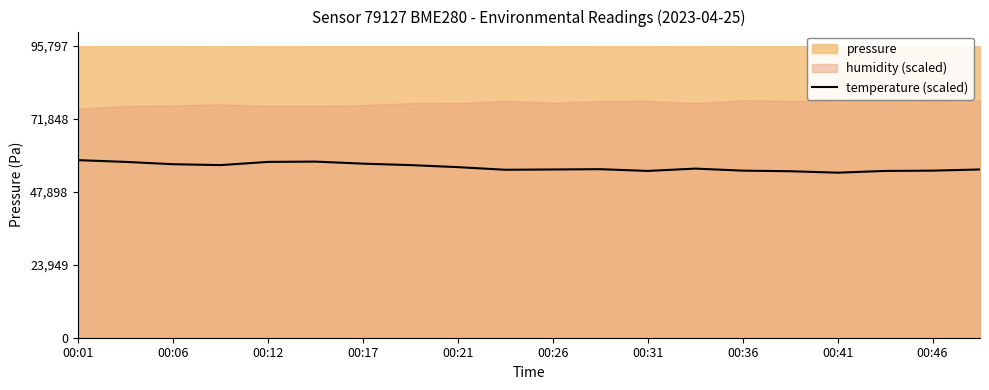

What is the maximum value for temperature (scaled)?

58340.9